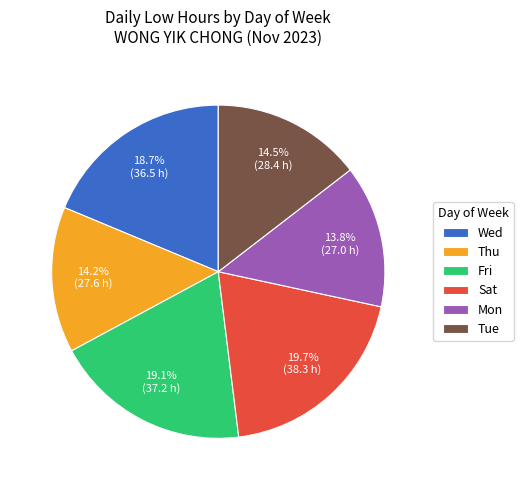

Is Wed the majority of the pie?

No